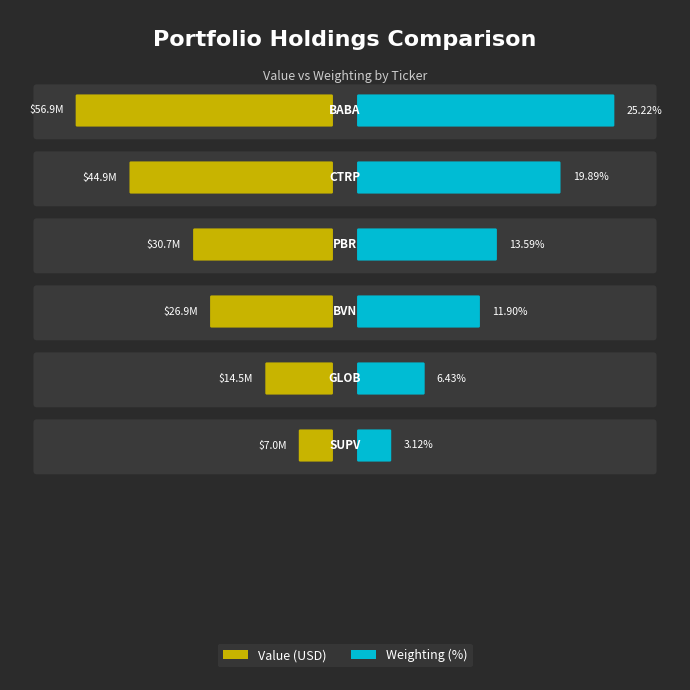

Where is Weighting (%) nearest to the value 14?

PBR